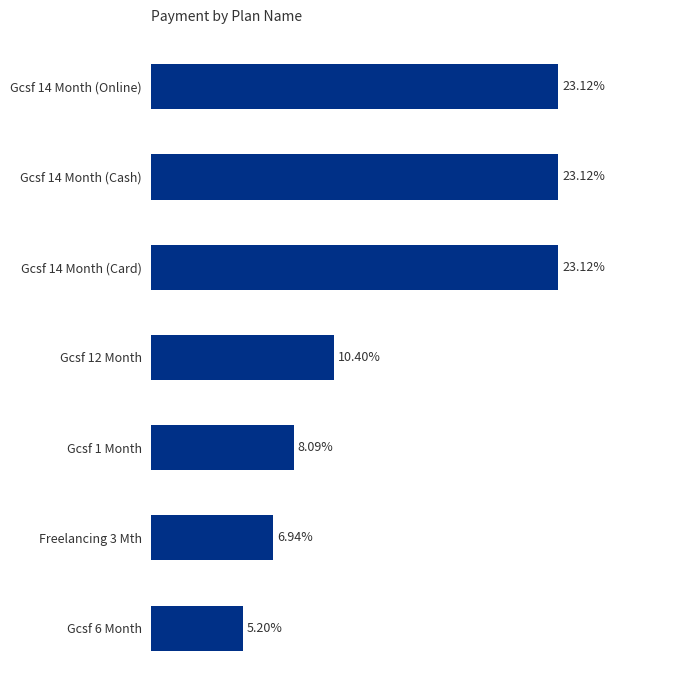

Does the chart contain any negative values?

No